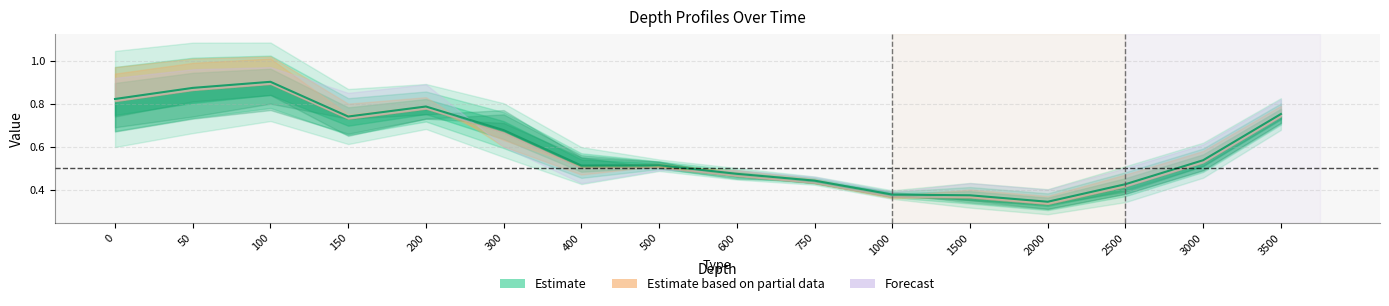

The chart shows a value of 1.1 at 300. True or false?

False